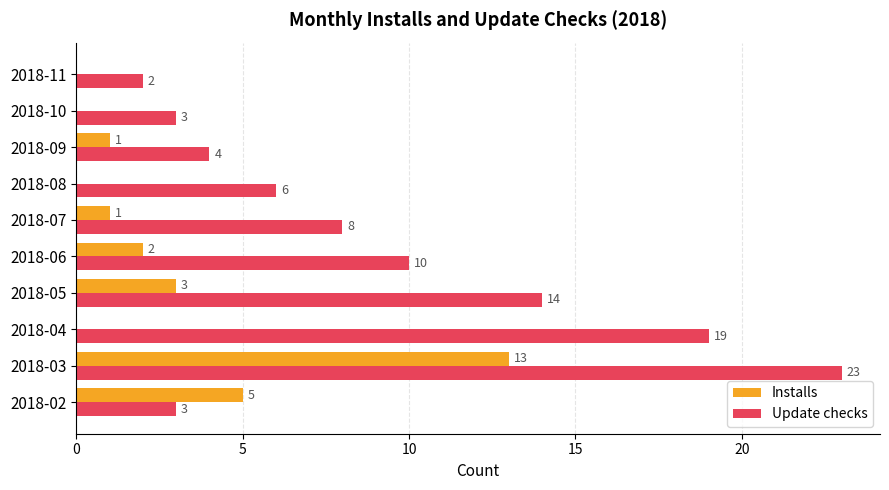

Which series has the widest spread of values?

Update checks